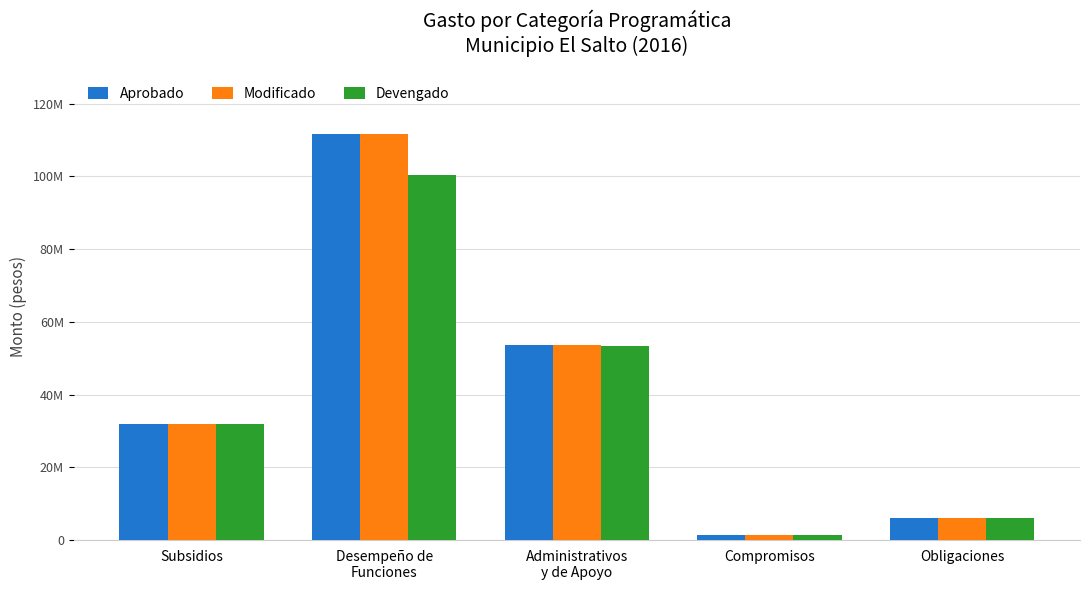

Are the bars horizontal?

No